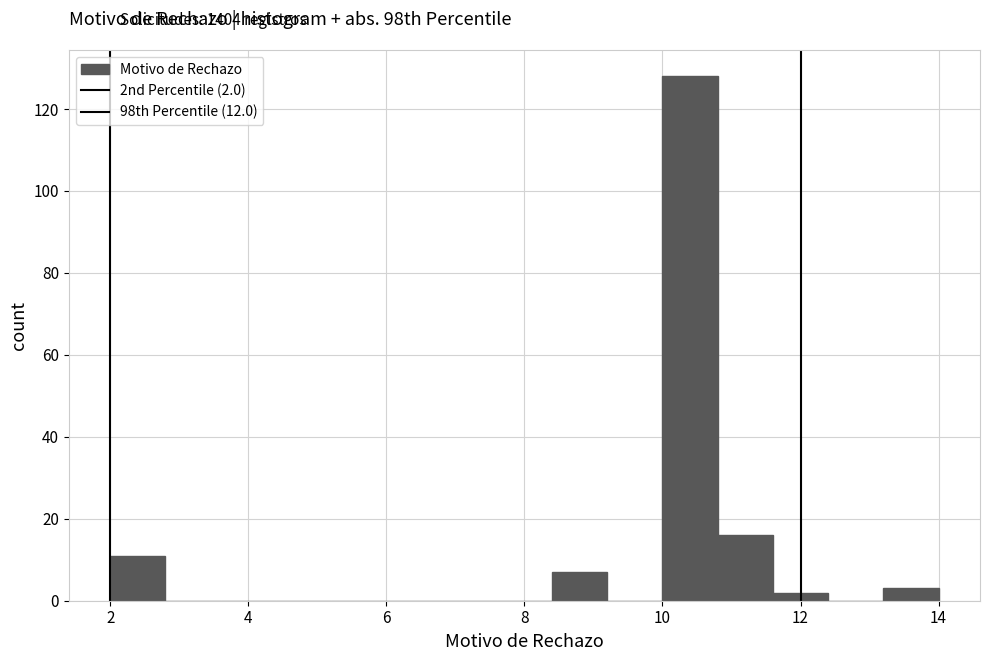

Which range on the x-axis has the tallest bar?

10.0 to 10.8